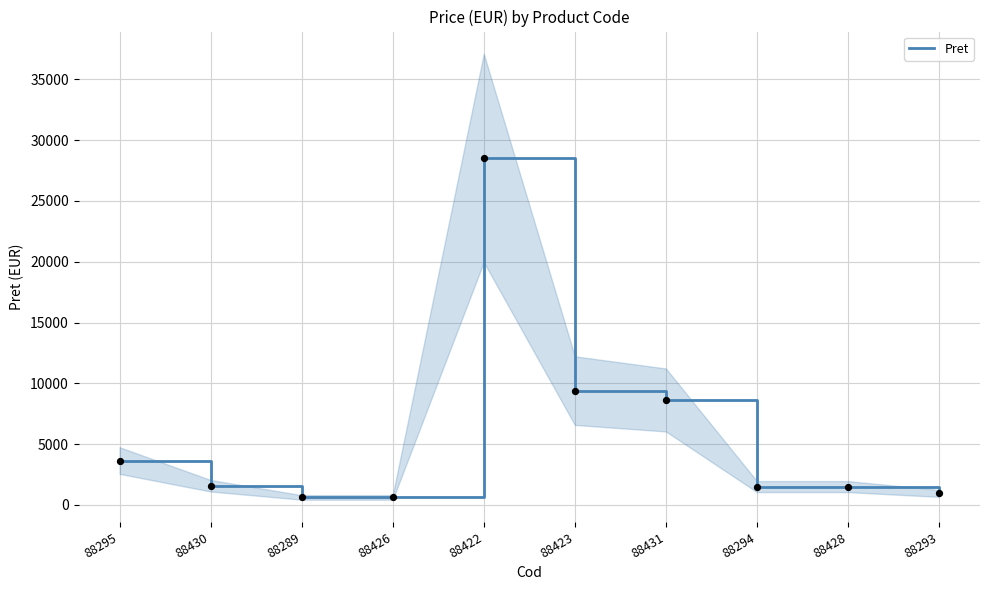

Approximately how many times larger is the value at 88428 compared to 88295?

0.4